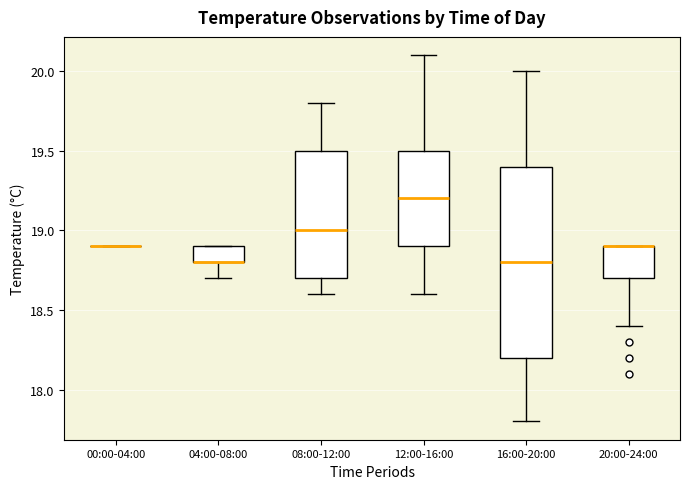

Reading left to right, read every box against the y-axis: the position of its median line, the range the box covers, and the ends of its whiskers. The values are not printed on the chart, so give them approximately, as read against the axis.

00:00-04:00: box collapsed to a line at 18.9, whiskers 18.9 to 18.9
04:00-08:00: median 18.8 (drawn on the box's lower edge), box 18.8 to 18.9, whiskers 18.7 to 18.9
08:00-12:00: median 19.0, box 18.7 to 19.5, whiskers 18.6 to 19.8
12:00-16:00: median 19.2, box 18.9 to 19.5, whiskers 18.6 to 20.1
16:00-20:00: median 18.8, box 18.2 to 19.4, whiskers 17.8 to 20.0
20:00-24:00: median 18.9 (drawn on the box's upper edge), box 18.7 to 18.9, whiskers 18.4 to 18.9